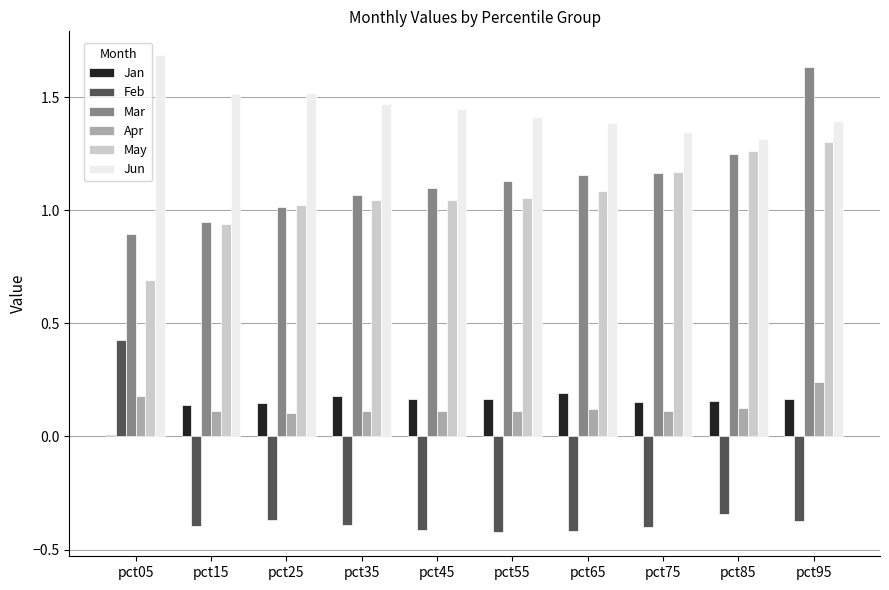

Which category has the highest value across all series?

pct05